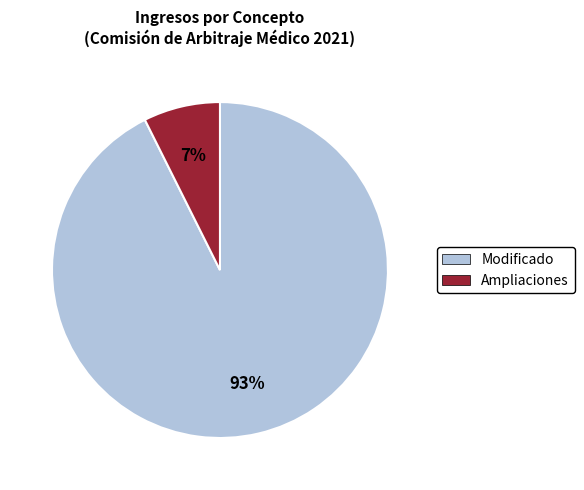

To the nearest percent, what is the average slice percentage?

50%